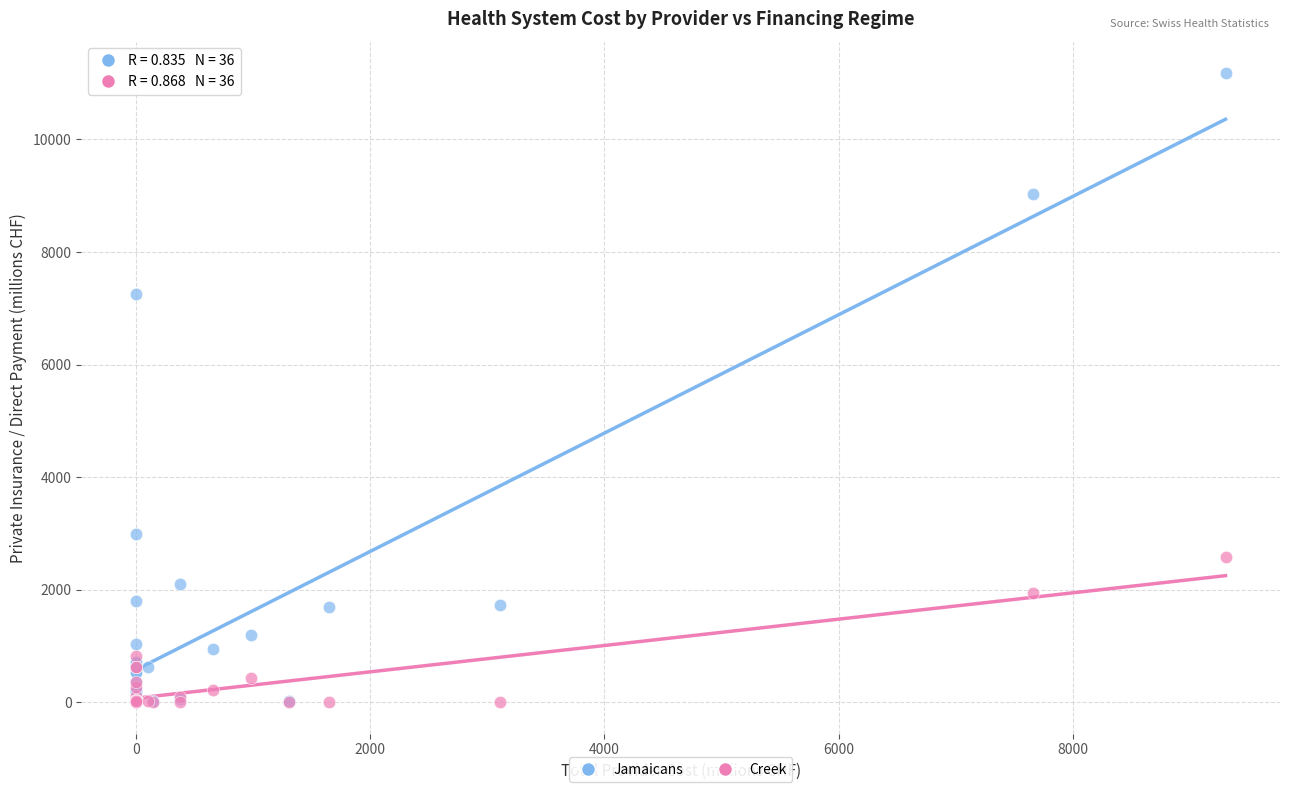

In the Jamaicans series, what Y value is closest to 5591?

7256.2